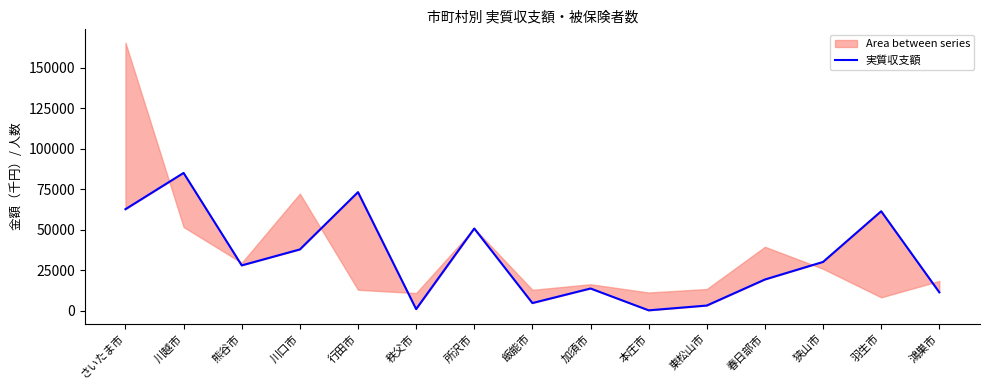

Where is the first local maximum?

川越市